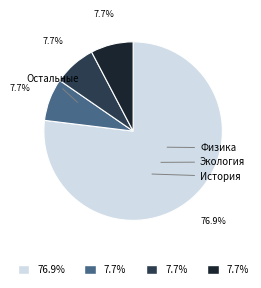

Does any single category account for the majority?

Yes